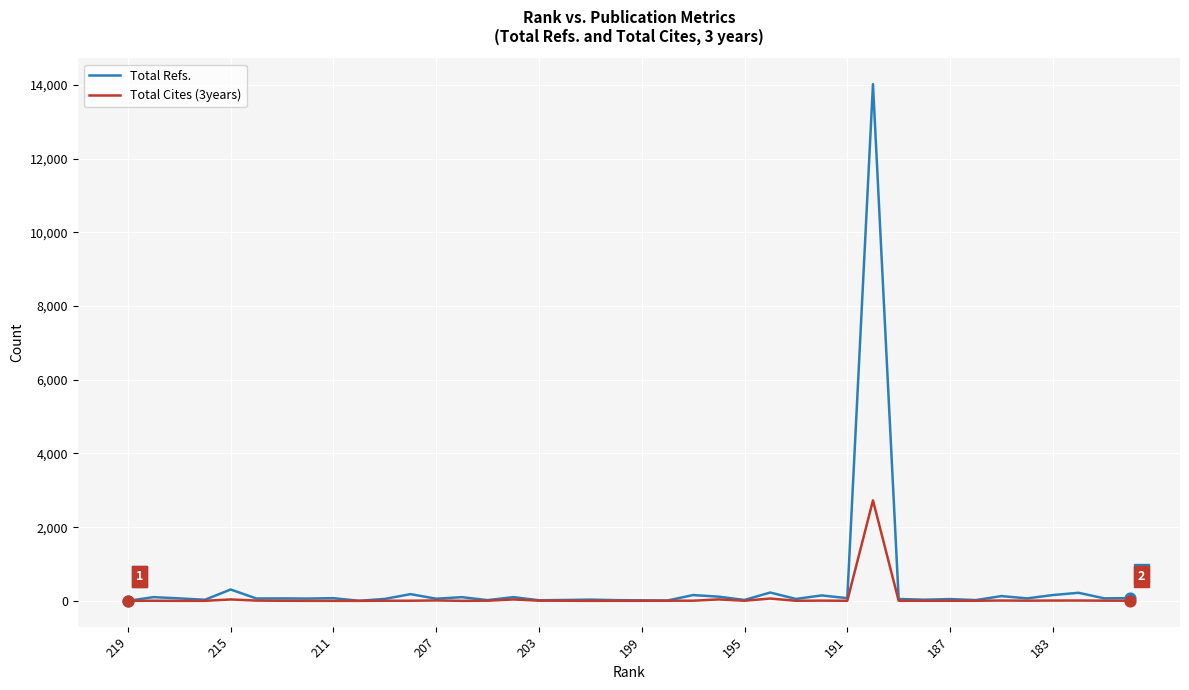

Rank the series by their maximum value, from highest to lowest.

Total Refs., Total Cites (3years)